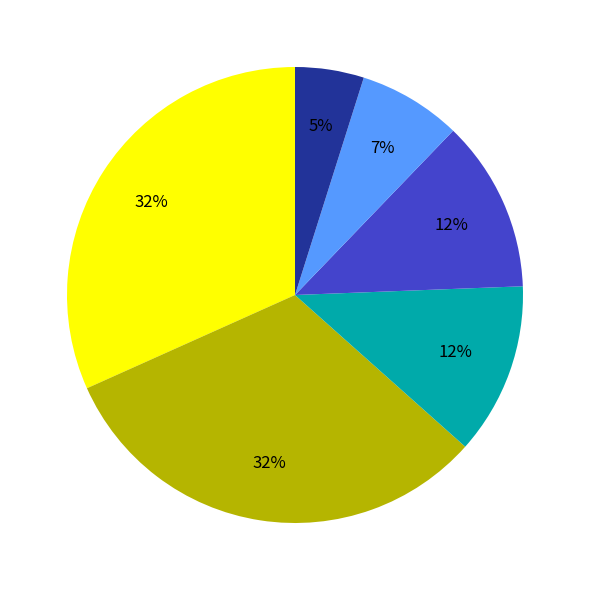

Is there any slice that represents more than half of the pie?

No